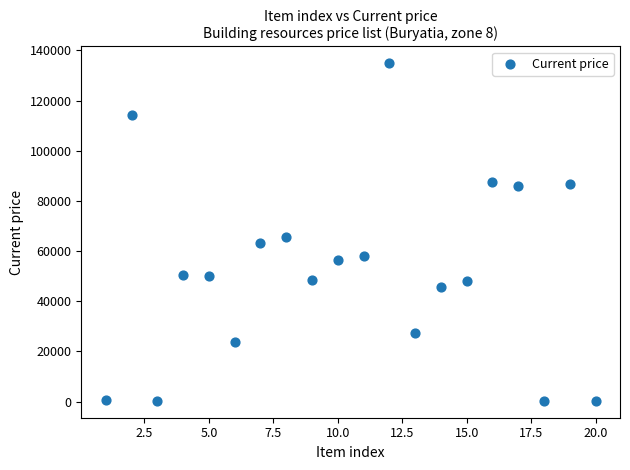

What Y value in the scatter plot is closest to 67588?

65735.5